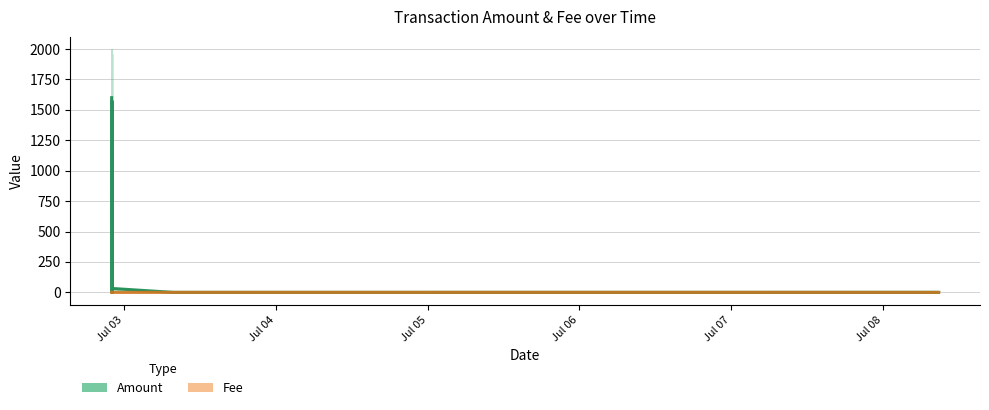

At how many categories does at least one series exceed 1575?

1